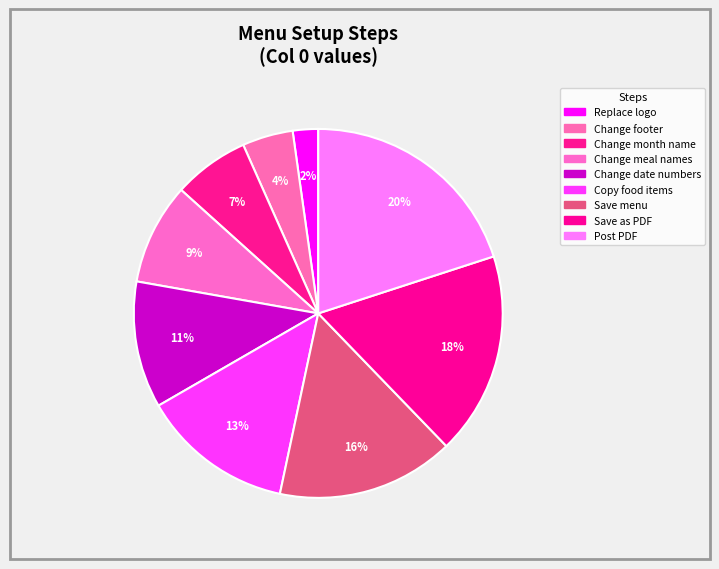

What percentage is the Change date numbers slice, to the nearest percent?

11%